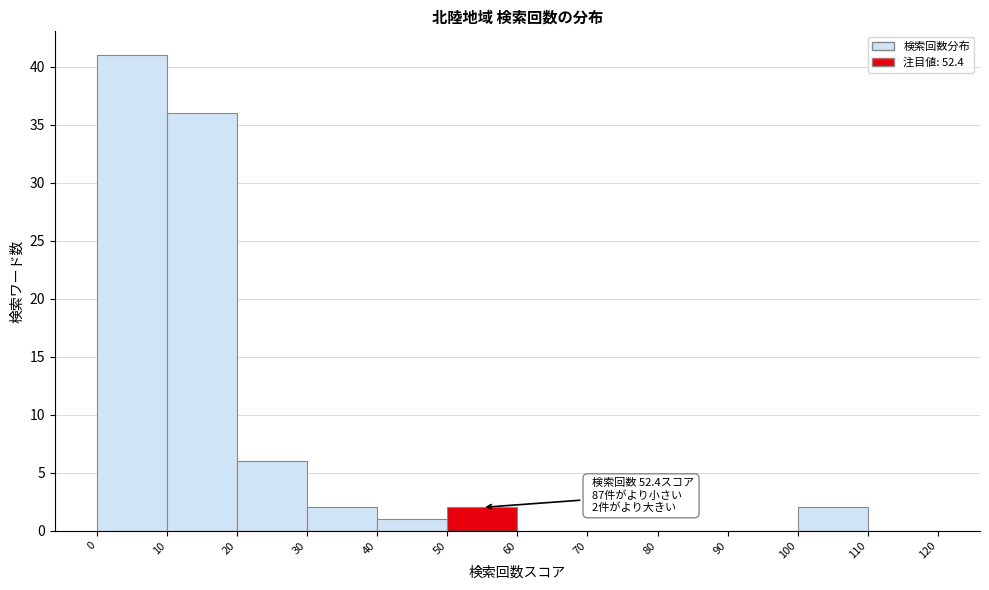

Over which range of the x-axis is the bar tallest?

0 to 10